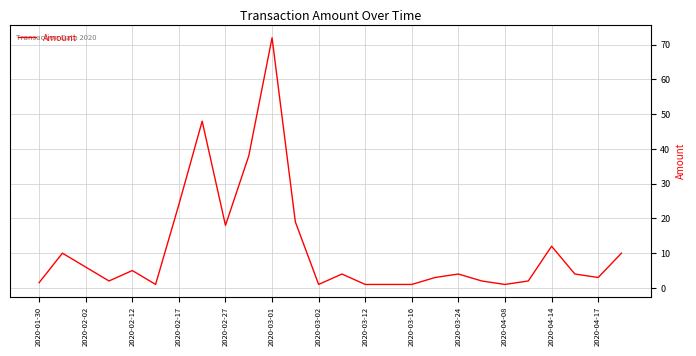

What is the difference between the maximum and minimum values?

71.0